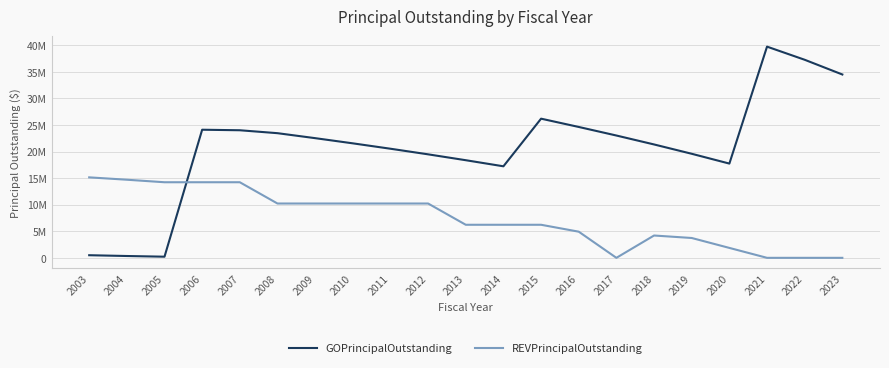

Does the chart display data point markers on the line(s)?

No